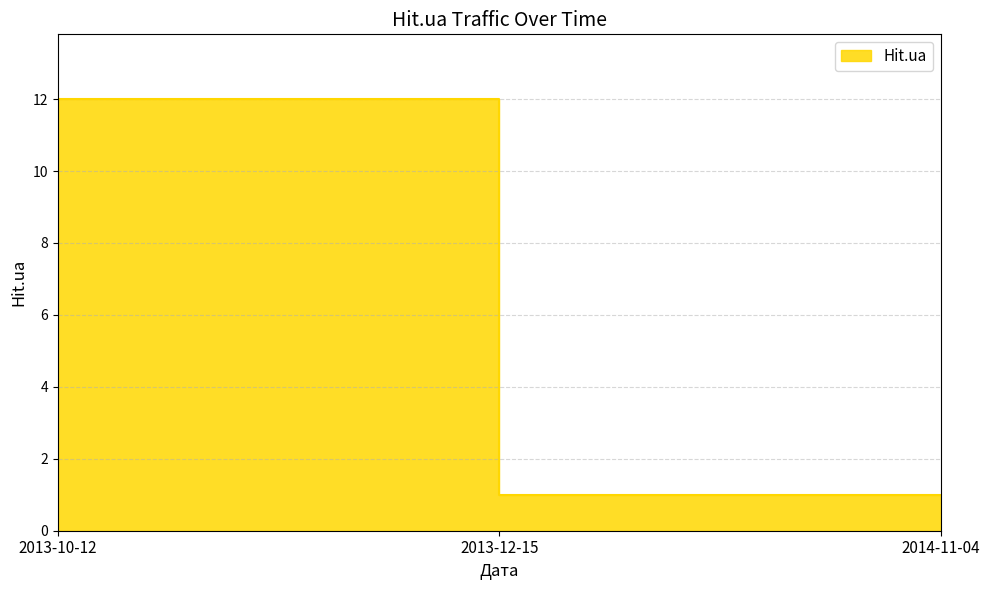

Reading left to right, transcribe all the data shown in this chart.

12	1	1